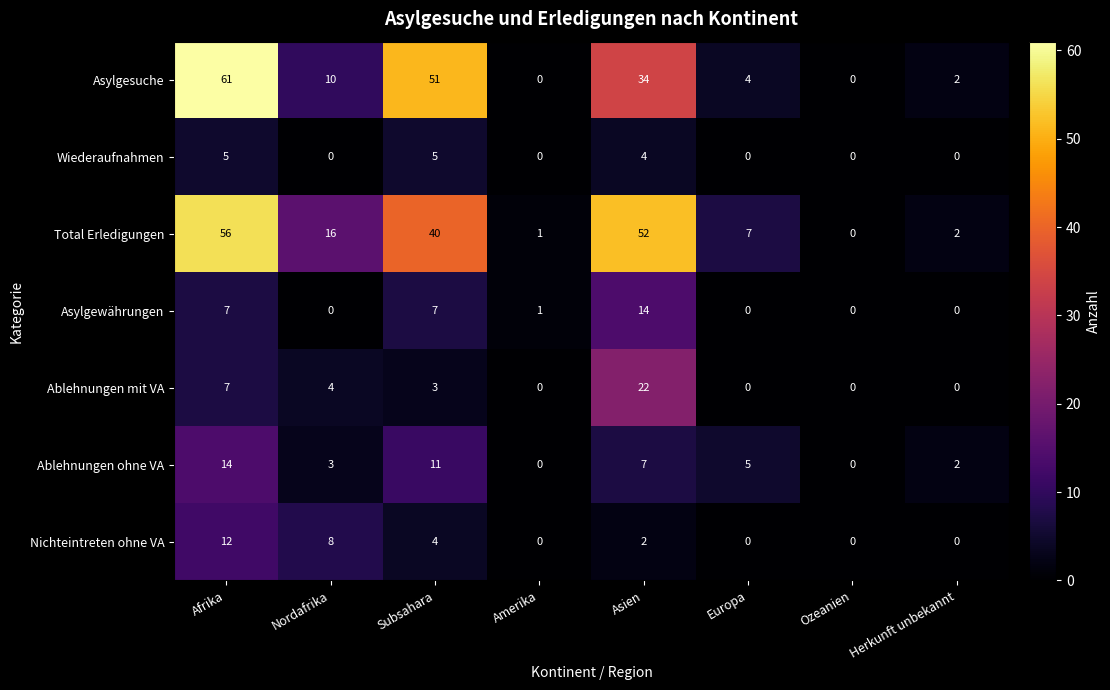

What is the maximum value for Nichteintreten ohne VA?

12